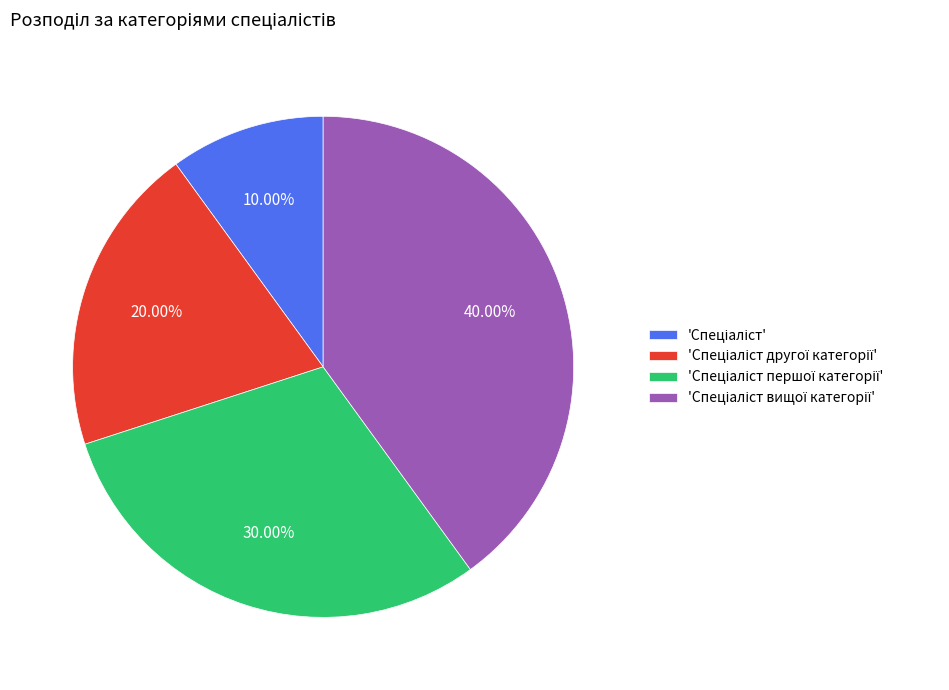

Count the number of slices in the pie.

4